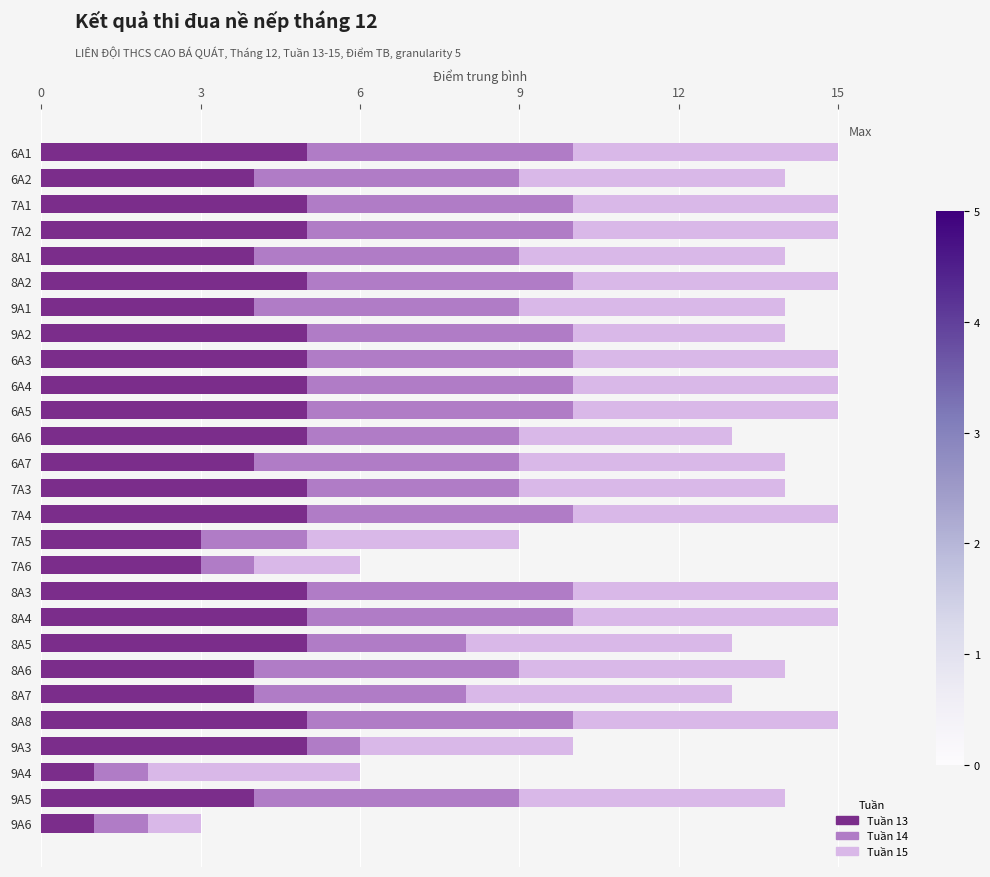

What is the average value of the Tuần 13 series?

4